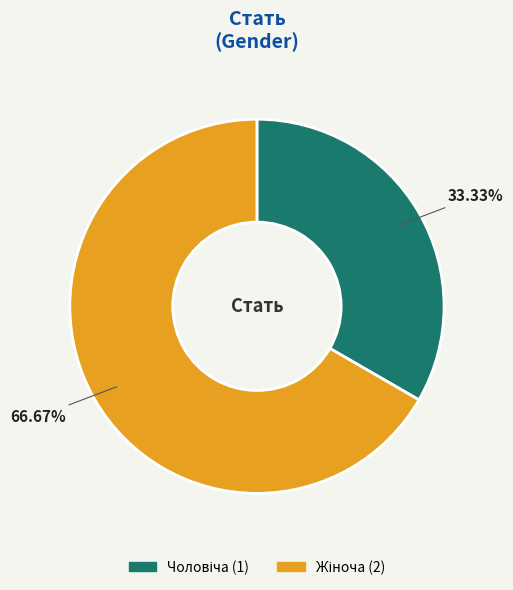

Is there a majority slice in this chart?

Yes